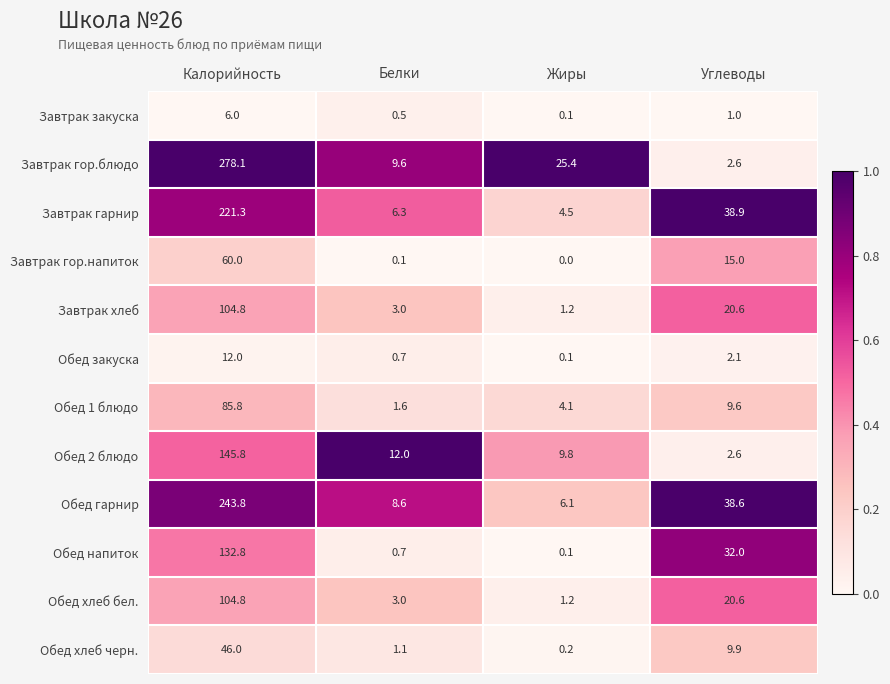

What is the sum of all Завтрак гарнир values?

271.0